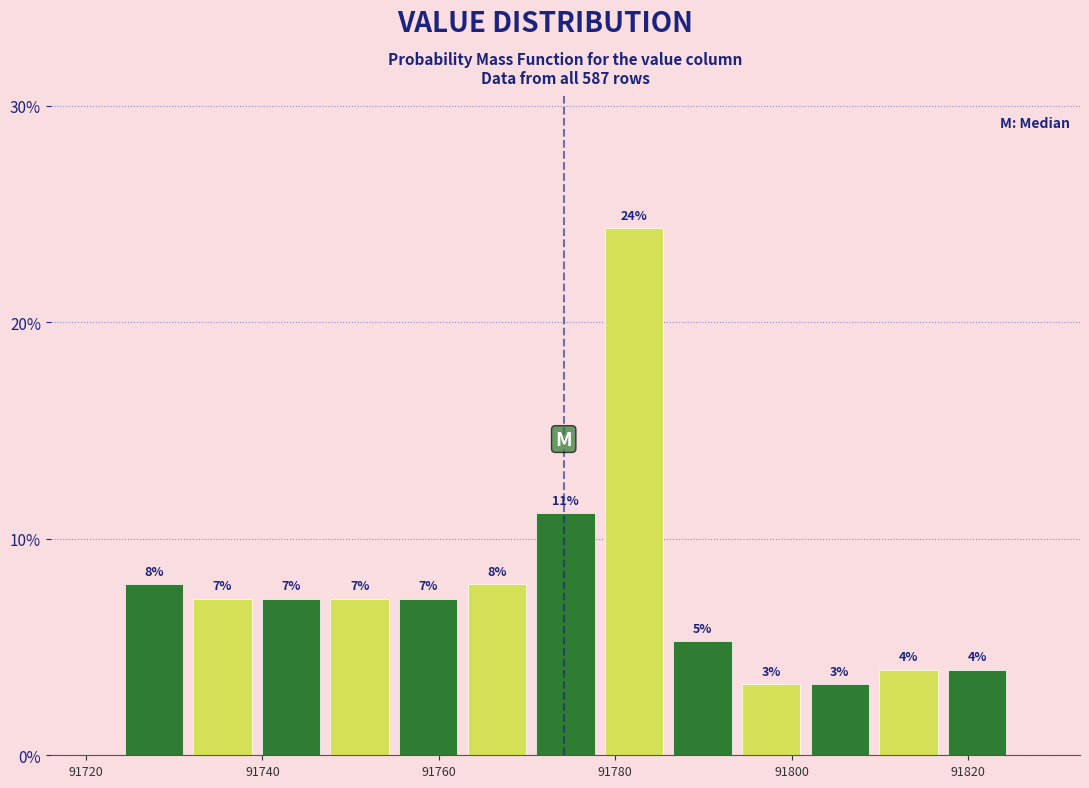

Around what value on the x-axis is the tallest bar? Give the approximate position of its centre, as read against the axis.

91782